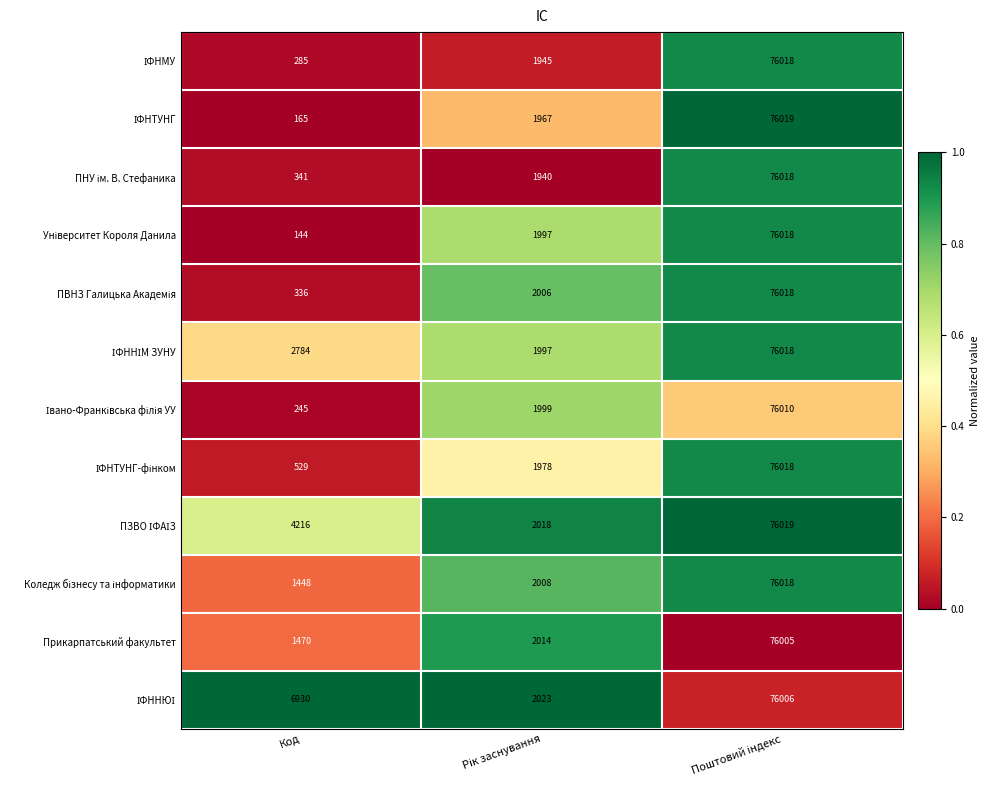

How many categories are shown in the chart?

3